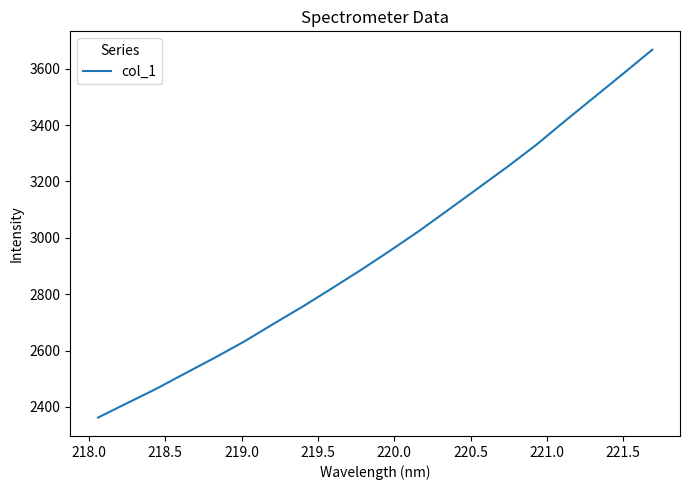

Does the chart have visible grid lines?

No